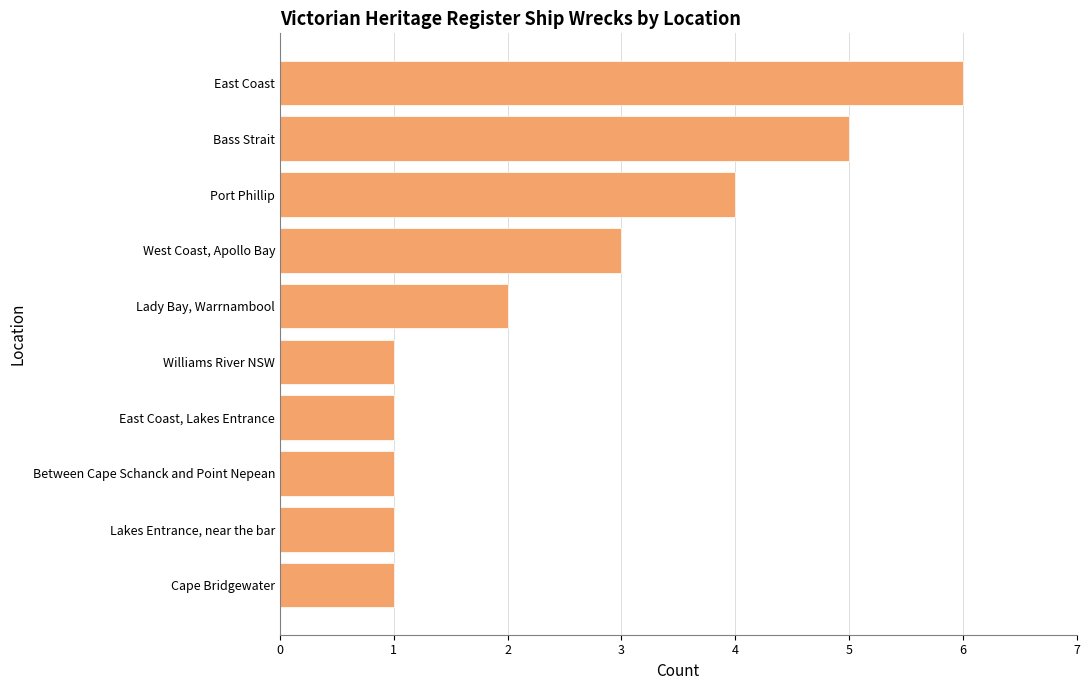

What is the change in value from Bass Strait to East Coast?

+1